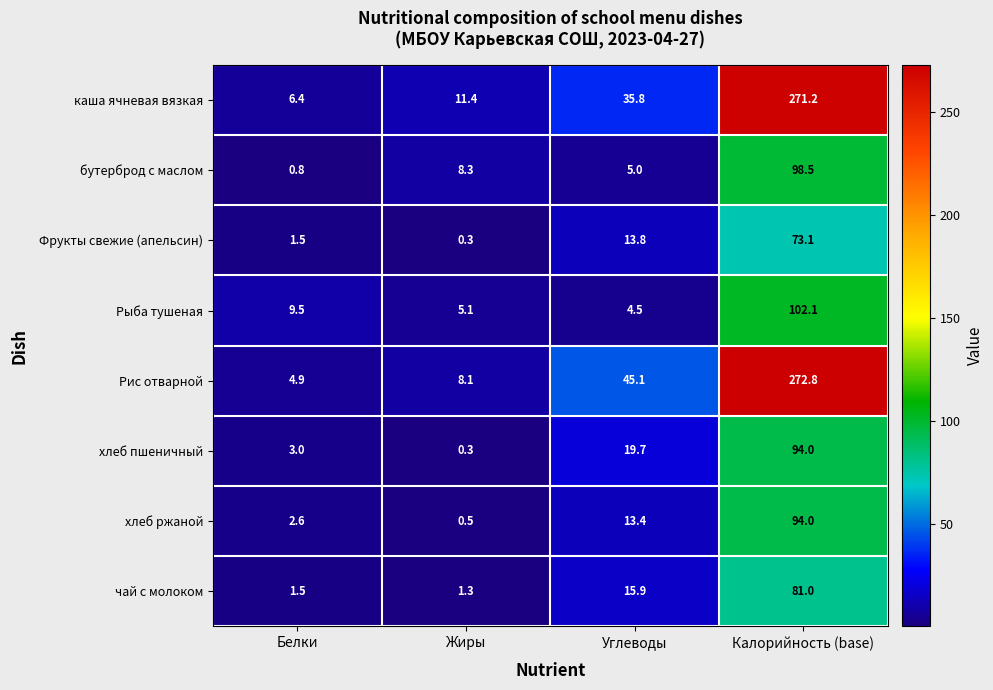

Which label corresponds to the smallest value in the chart?

Жиры